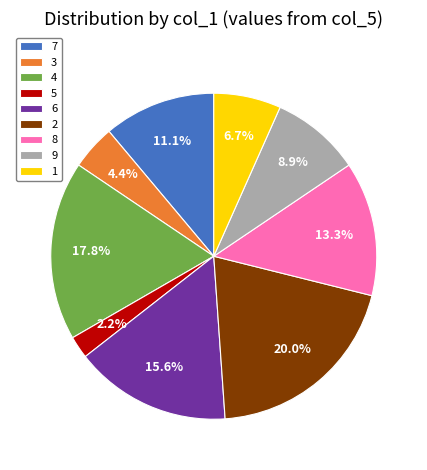

What percentage is NOT represented by 5?

97.8%